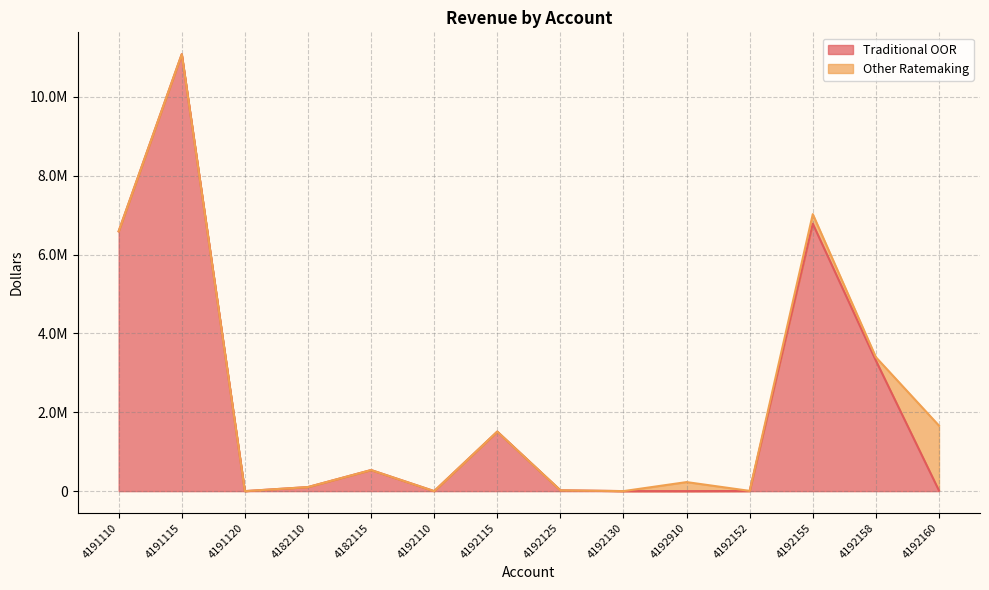

What is the sum of all values?

29960336.8